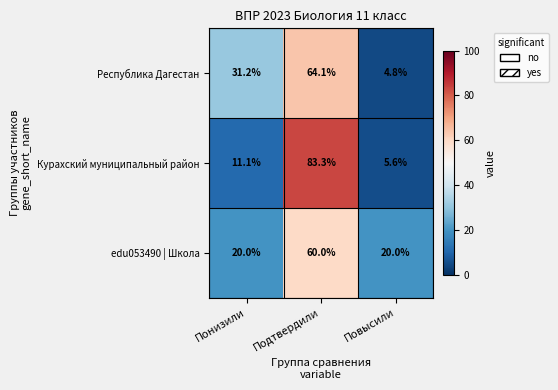

Which series has the widest spread of values?

Курахский муниципальный район